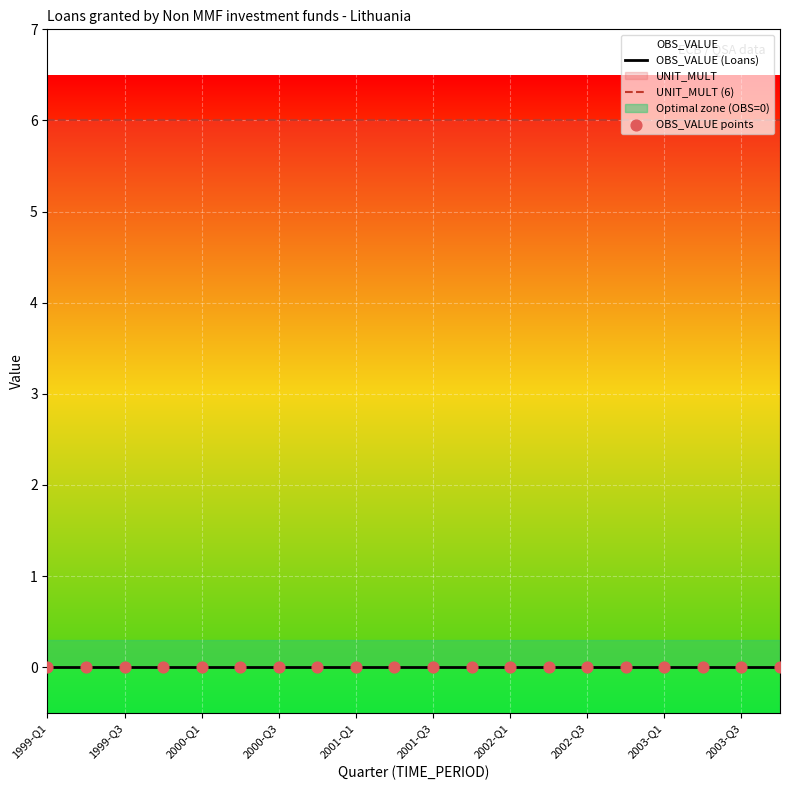

Which series has the largest total across all categories?

UNIT_MULT (6)